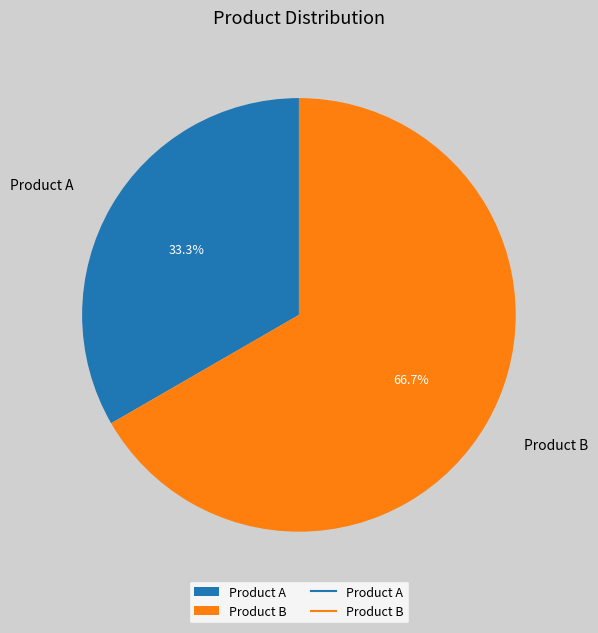

Which slice represents more than half of the pie?

Product B